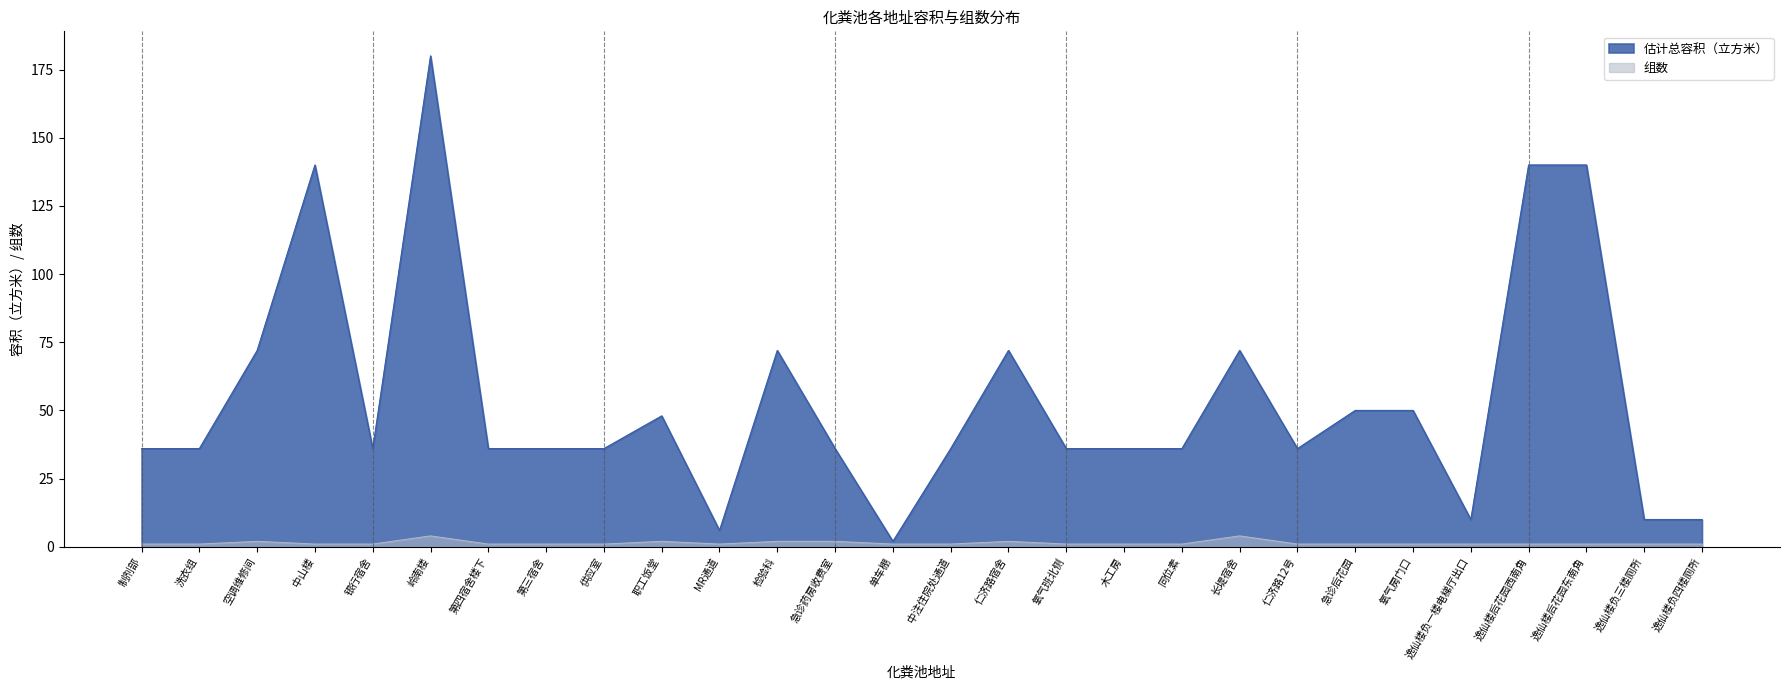

List the labels in order of 组数 value, smallest first.

制剂部, 洗衣组, 中山楼, 银行宿舍, 第四宿舍楼下, 第三宿舍, 供应室, MR通道, 单车棚, 中注住院处通道, 氧气班北侧, 木工房, 同位素, 仁济路12号, 急诊后花园, 氧气房门口, 逸仙楼负一楼电梯厅出口, 逸仙楼后花园西南角, 逸仙楼后花园东南角, 逸仙楼负三楼厕所, 逸仙楼负四楼厕所, 空调维修间, 职工饭堂, 检验科, 急诊药房收费室, 仁济路宿舍, 岭南楼, 长堤宿舍